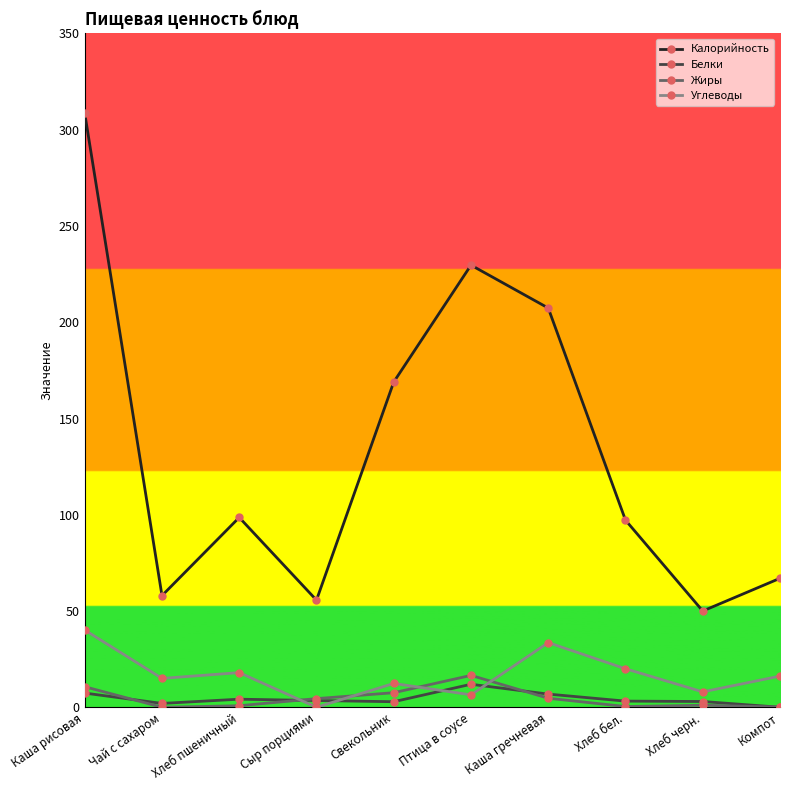

True or false: Белки has a value of 4.2 at Хлеб пшеничный.

True